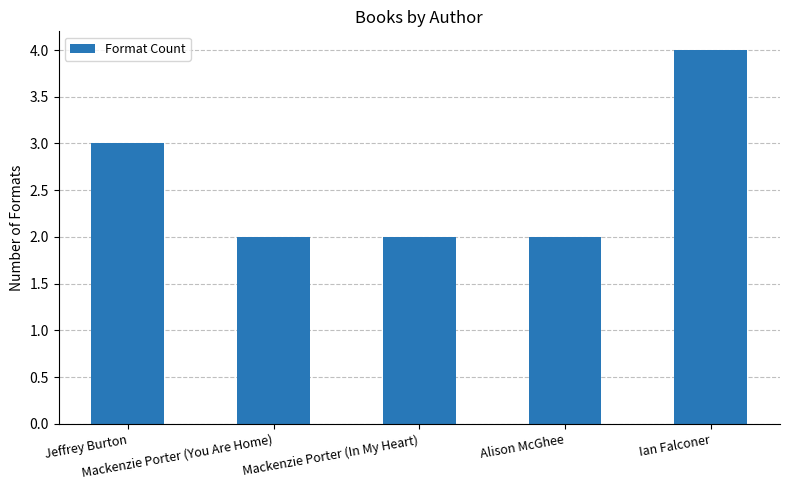

The chart shows a value of 2 at Mackenzie Porter (You Are Home). True or false?

True